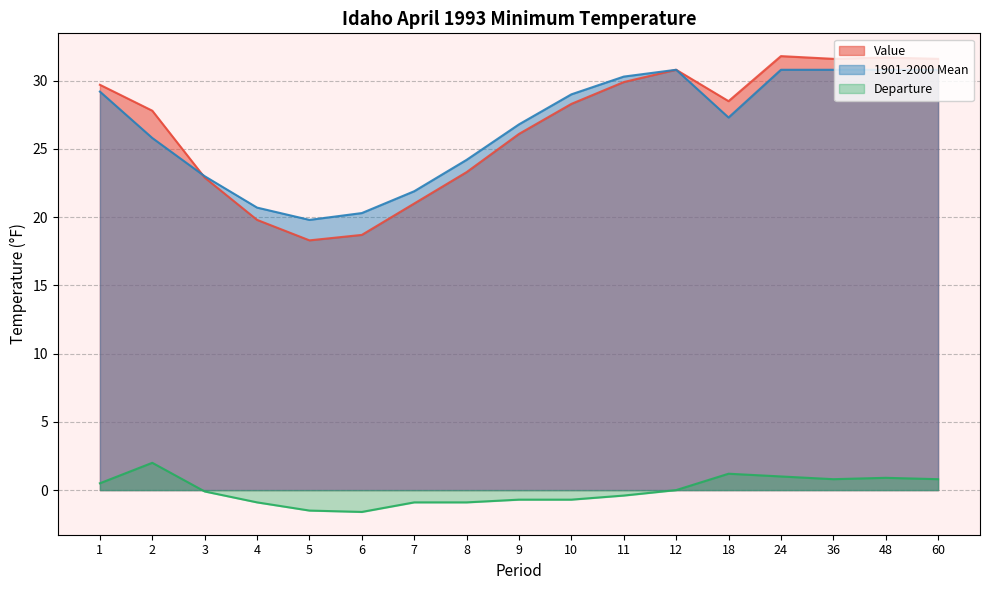

Between 12 and 7, which is larger?

12